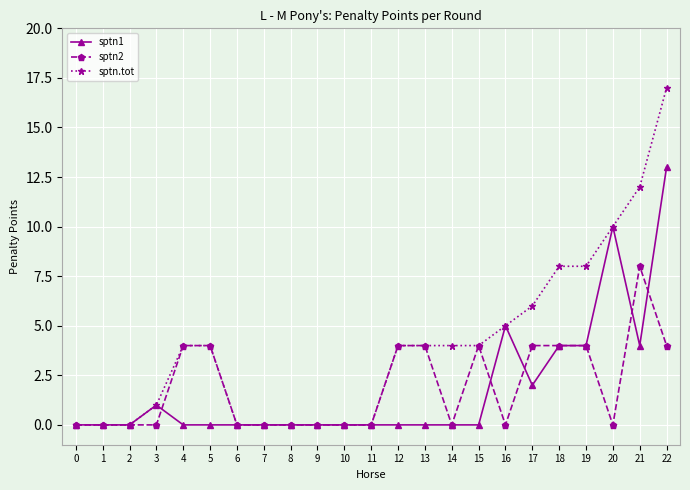

Reading left to right, transcribe all the data shown in this chart.

sptn1: 0	0	0	1	0	0	0	0	0	0	0	0	0	0	0	0	5	2	4	4	10	4	13
sptn2: 0	0	0	0	4	4	0	0	0	0	0	0	4	4	0	4	0	4	4	4	0	8	4
sptn.tot: 0	0	0	1	4	4	0	0	0	0	0	0	4	4	4	4	5	6	8	8	10	12	17